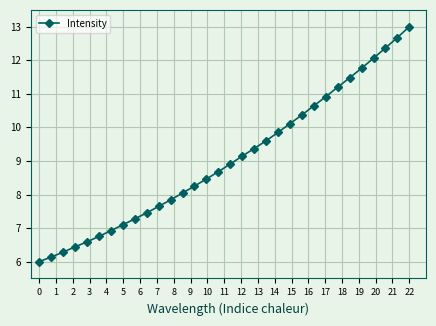

True or false: the data has more than 2 interior local peaks.

False